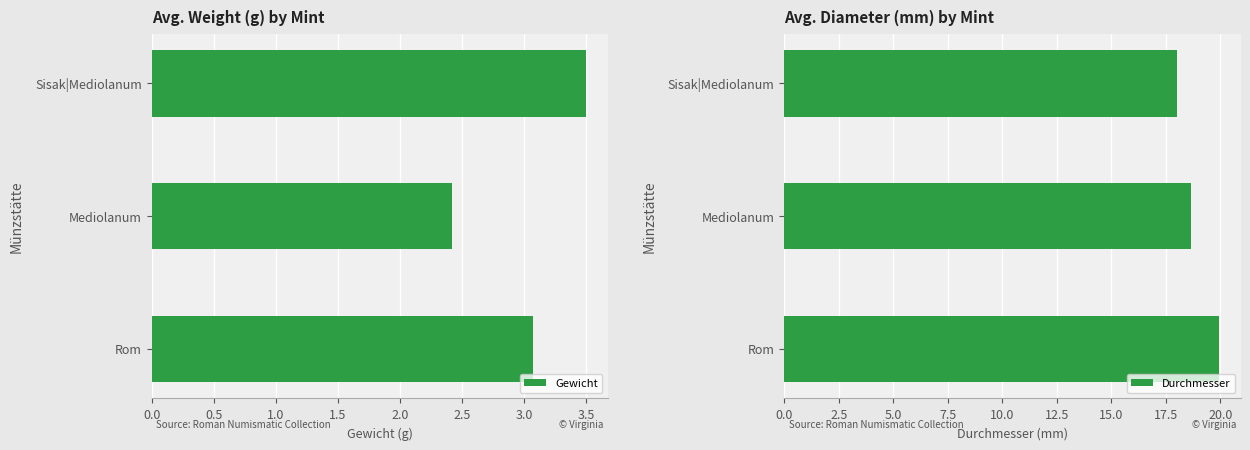

Rank the categories by Durchmesser value from lowest to highest.

Sisak|Mediolanum, Mediolanum, Rom